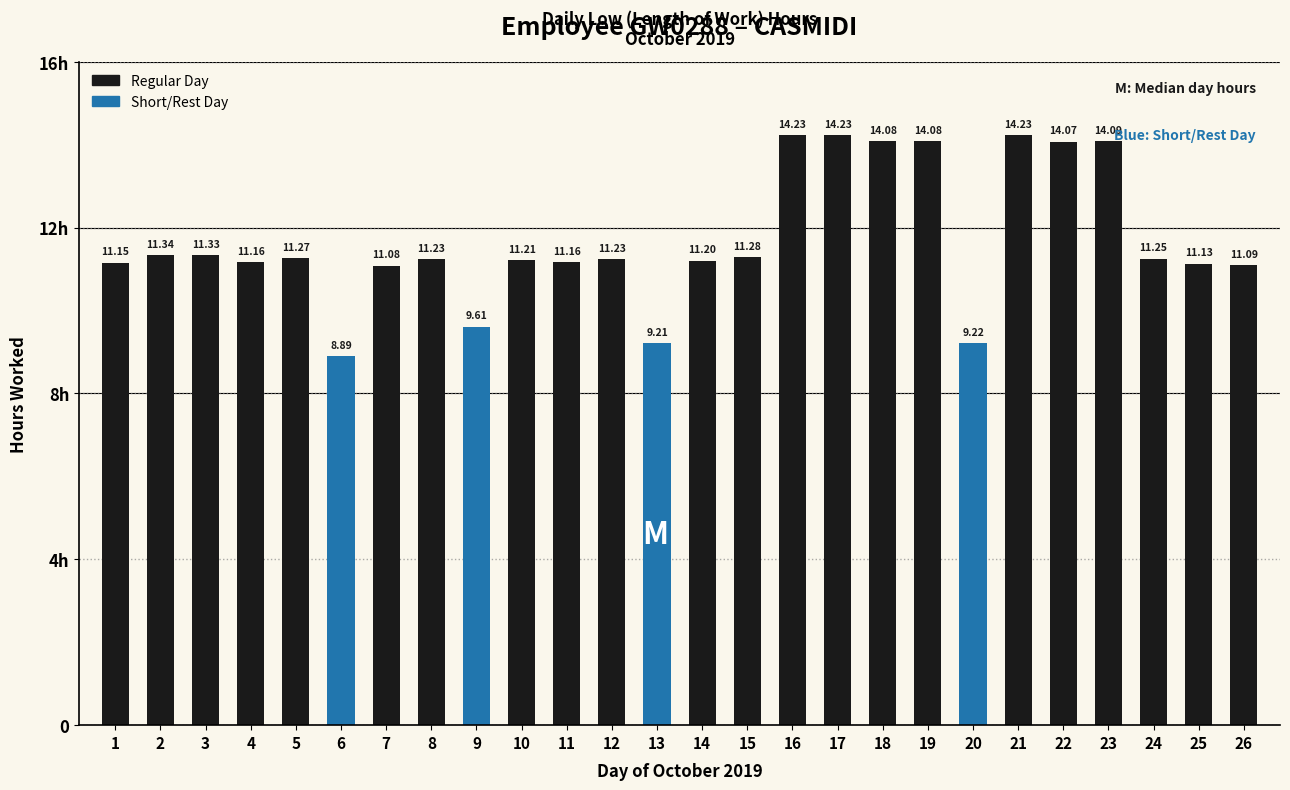

Does the chart contain any negative values?

No